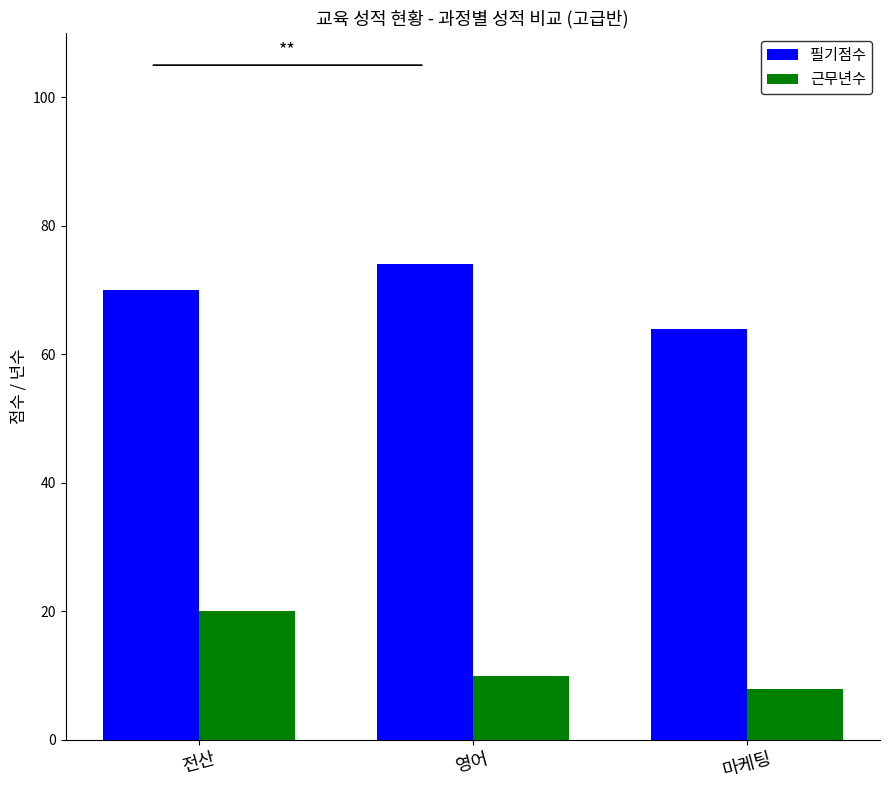

What are all the series names shown in the legend?

필기점수, 근무년수